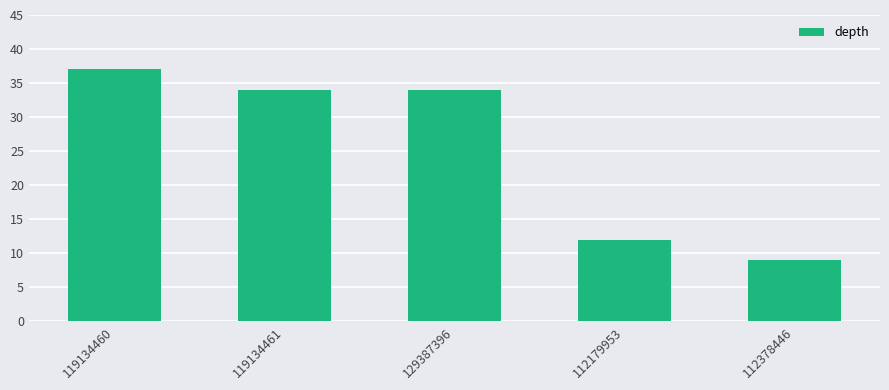

What is the approximate value at 112179953, to the nearest 10?

10